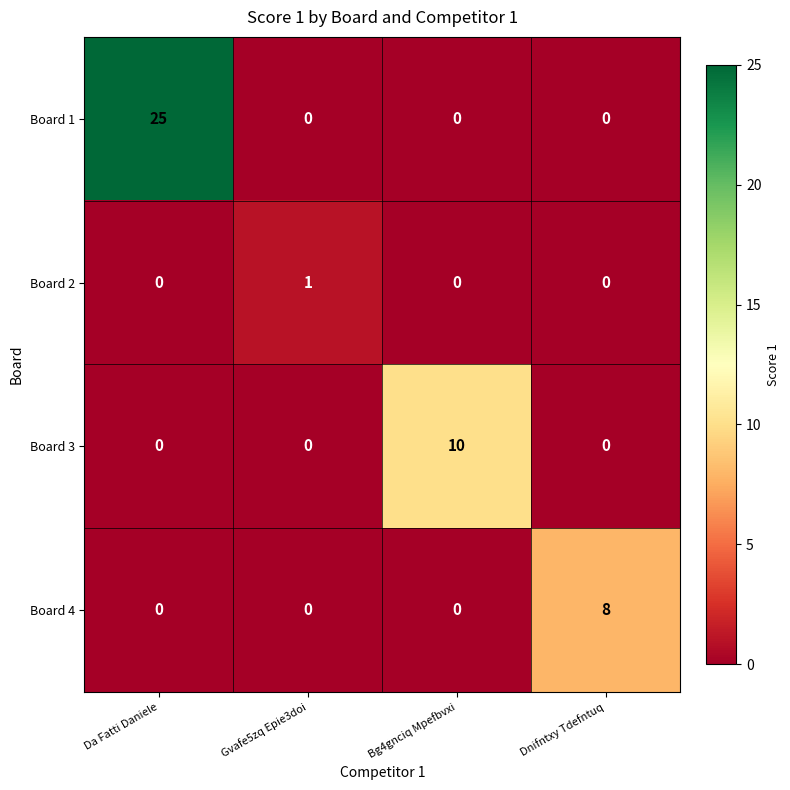

Which series has the widest spread of values?

Board 1